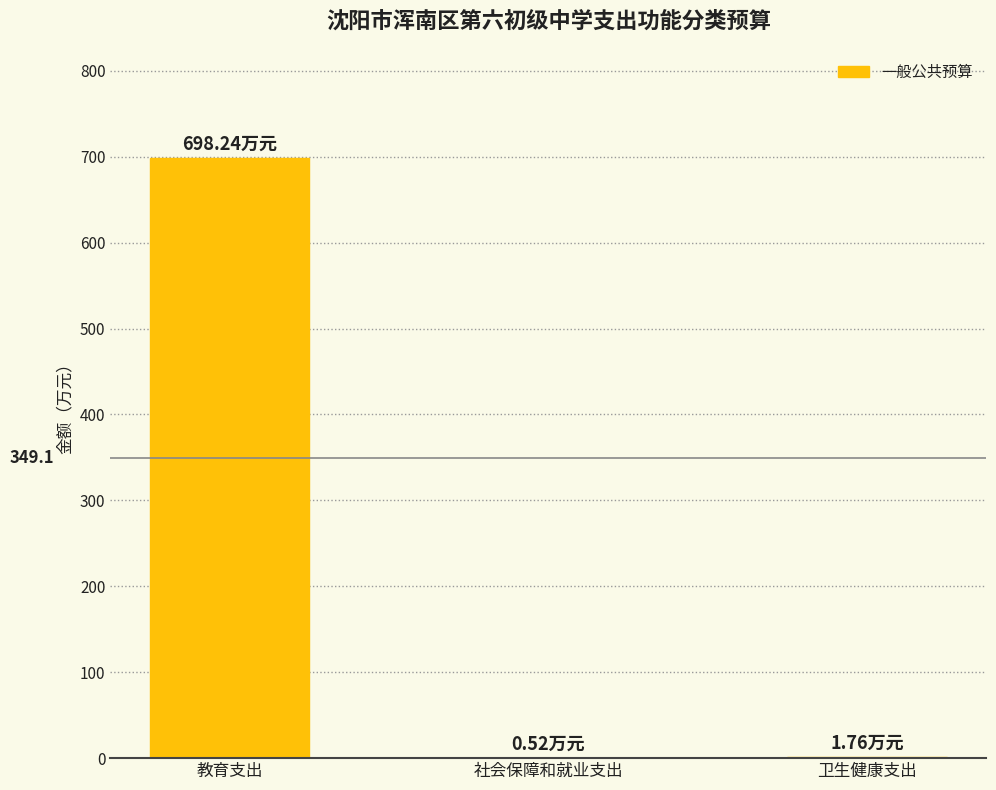

Where is the data nearest to the value 349?

卫生健康支出